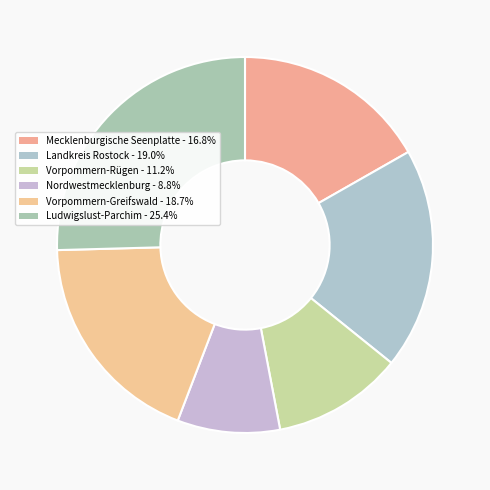

Which has a higher value, Mecklenburgische Seenplatte or Landkreis Rostock?

Landkreis Rostock